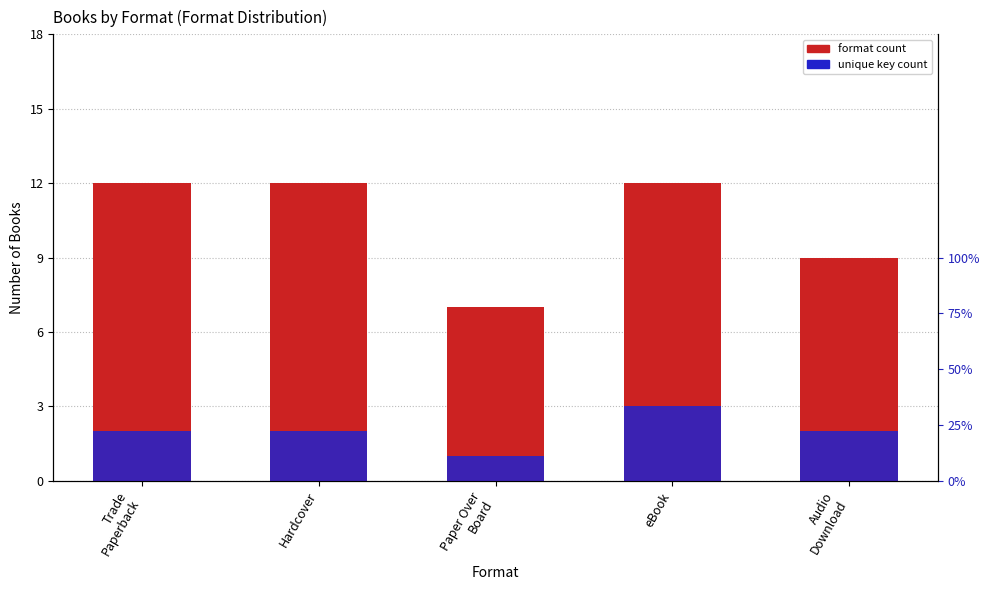

List the series in order of their overall mean, highest first.

format count, unique key count